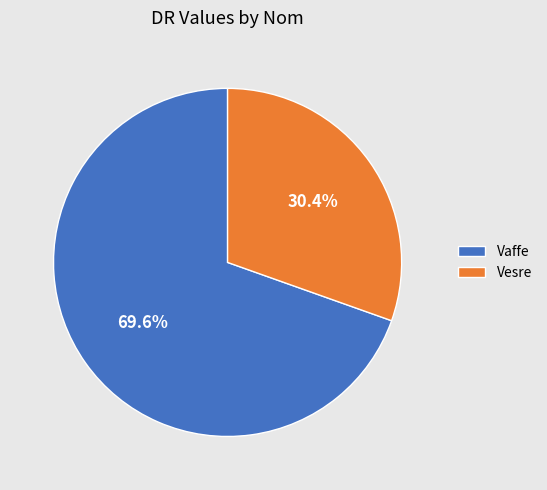

What is the smallest slice in the pie chart?

Vesre